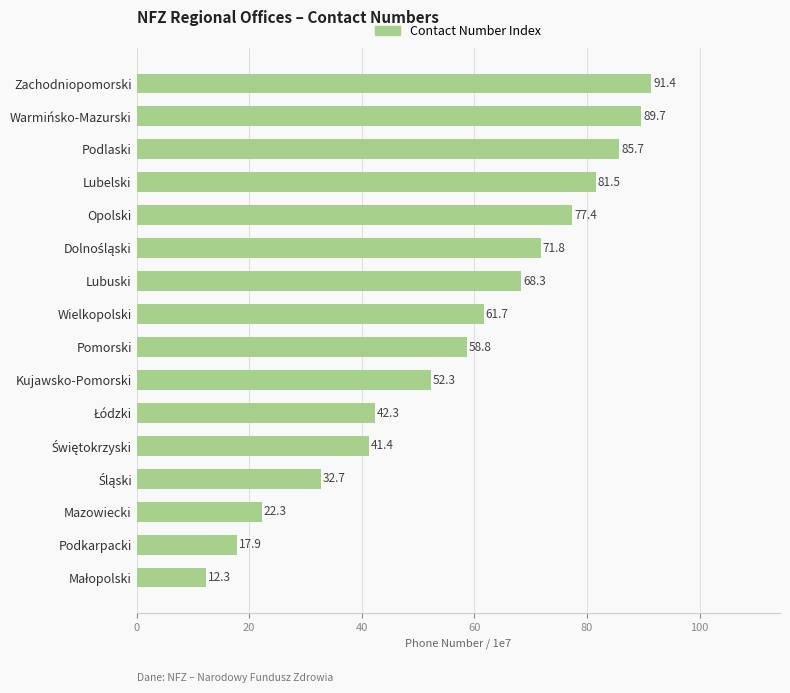

Count the number of values greater than 61.

8